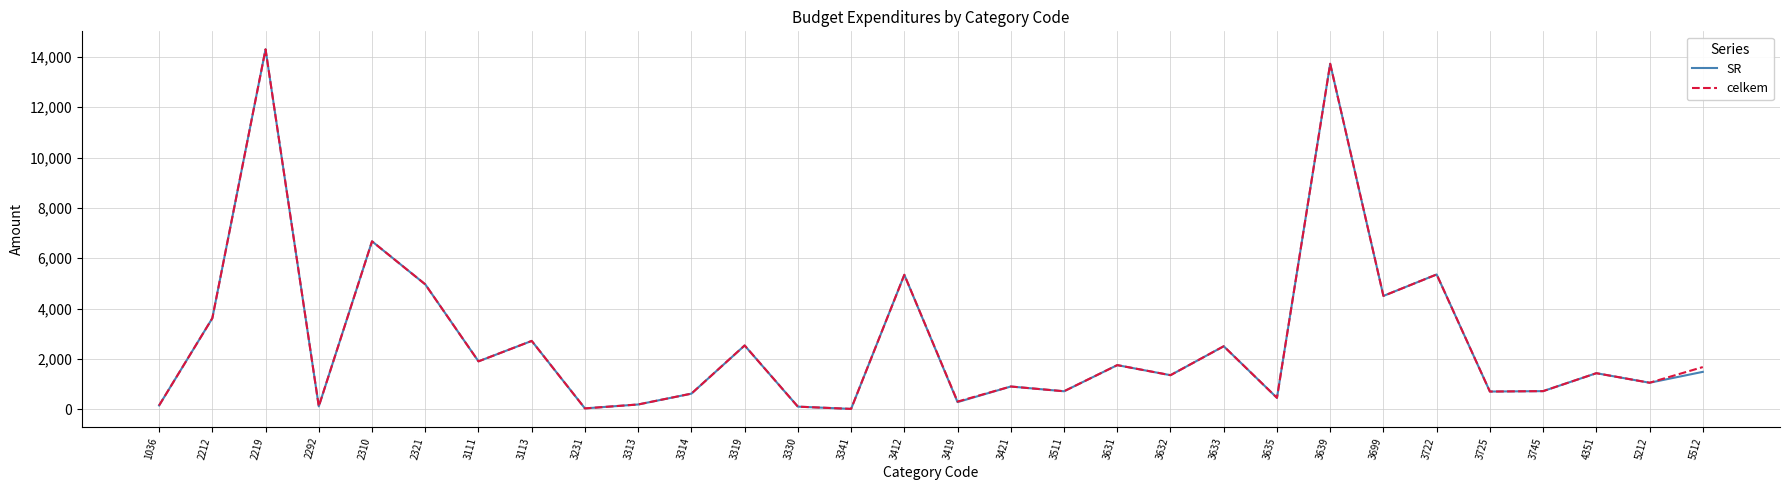

Between 3319 and 3632, which series saw the biggest shift?

celkem